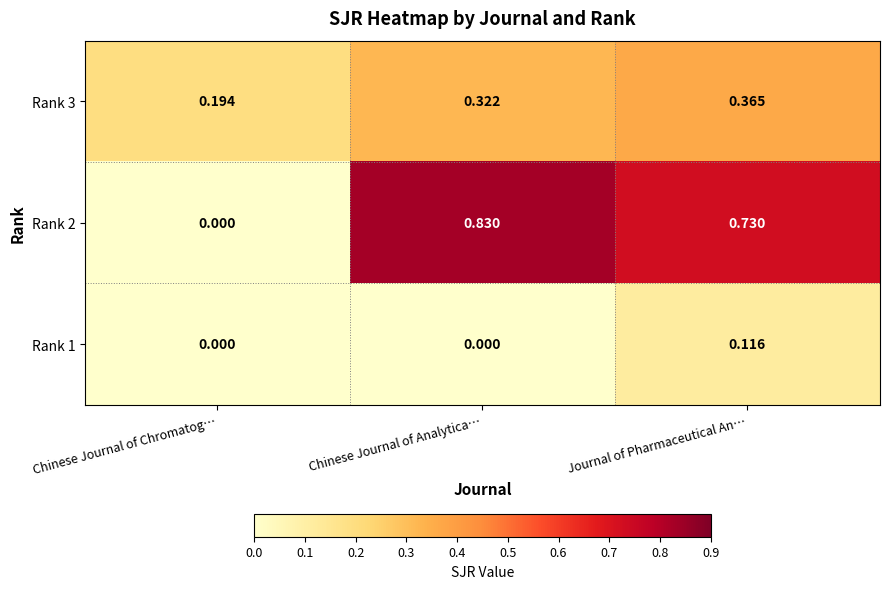

Is the value of Rank 3 at Chinese Journal of Chromatog… greater than the value of Rank 2 at Journal of Pharmaceutical An…?

No